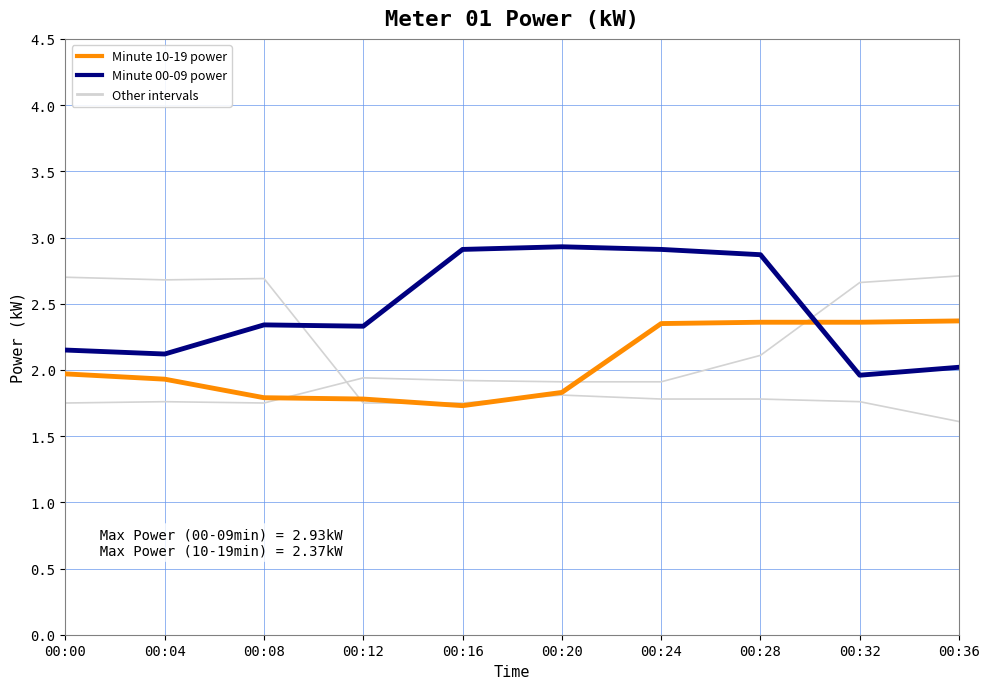

Does the chart have visible grid lines?

Yes